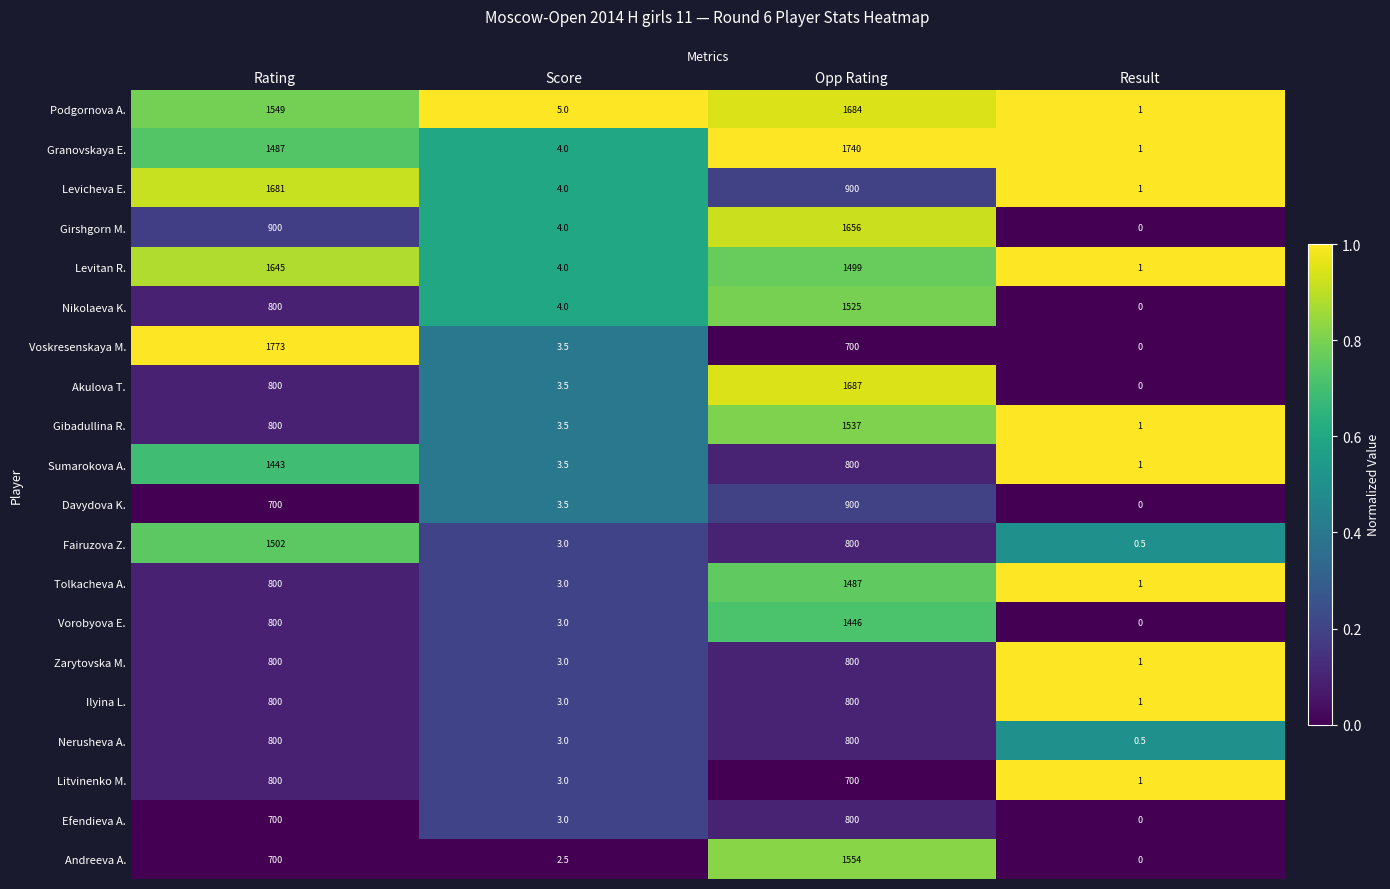

Which label corresponds to the largest value in the chart?

Rating